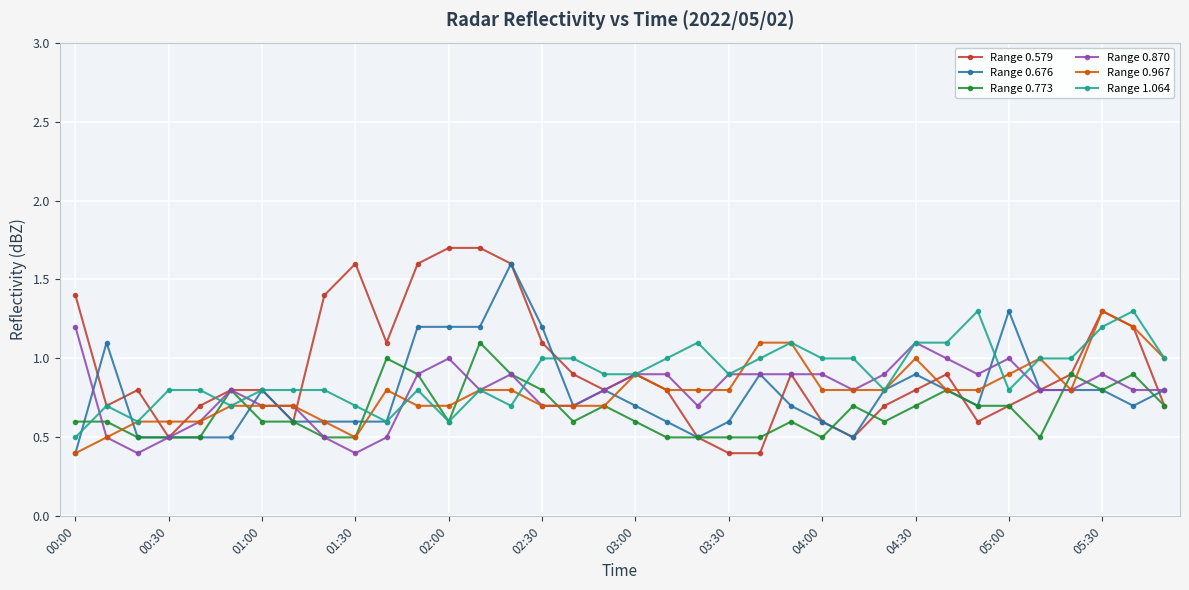

What is the value of the Range 0.870 point at the 35th from the left?

0.8